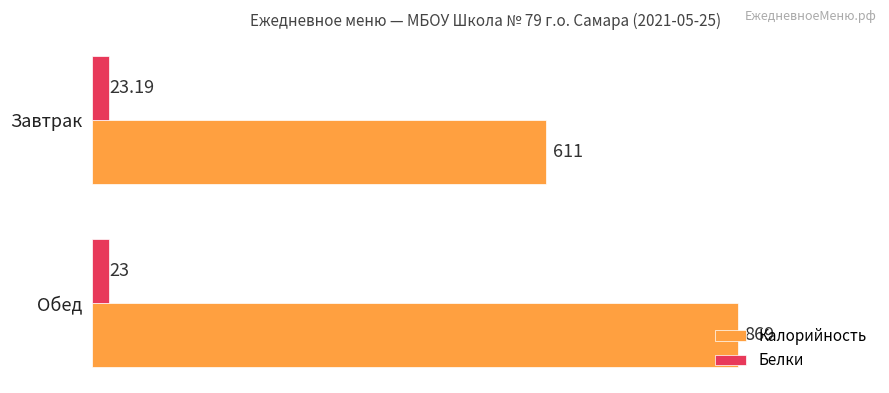

Which series has the largest total across all categories?

Калорийность